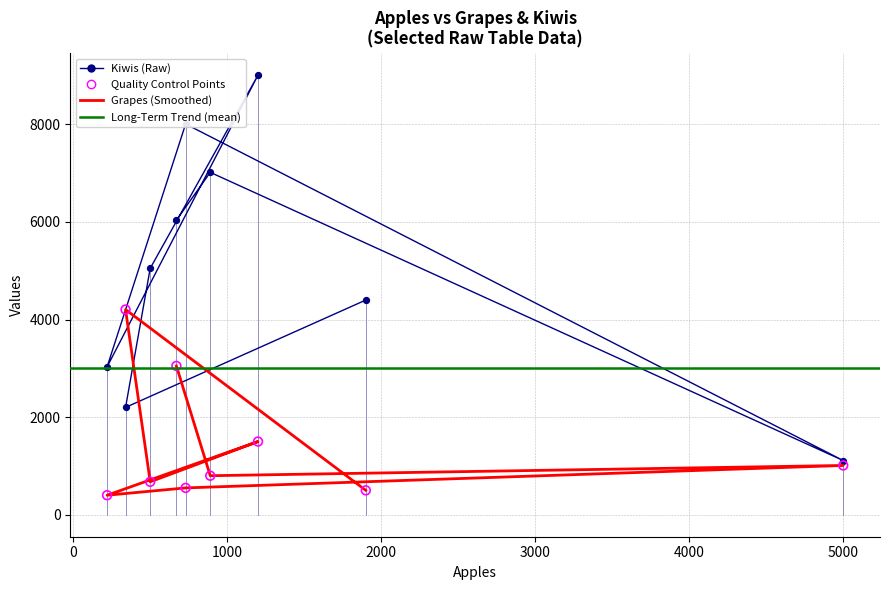

What is the total value across all series at 500?

5725